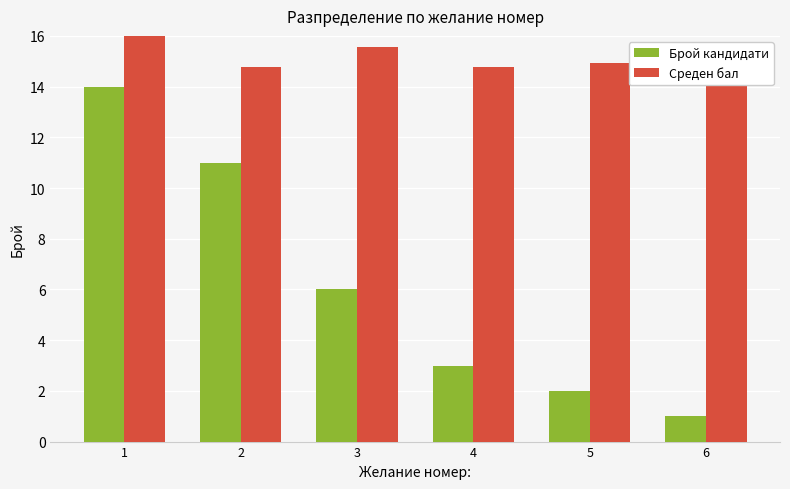

At how many categories does at least one series exceed 8?

6